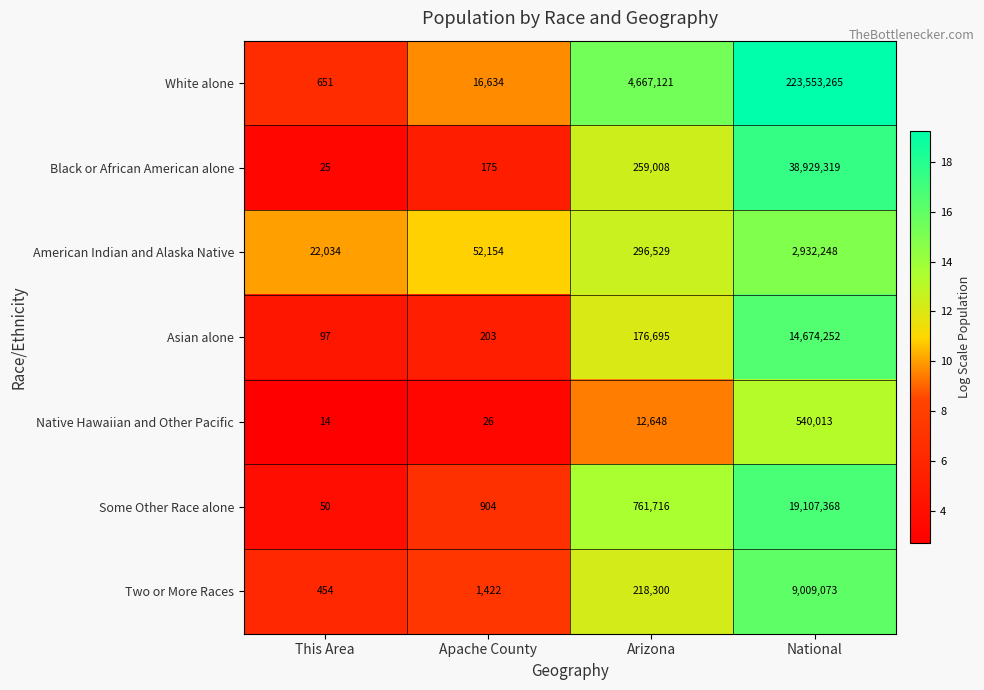

True or false: White alone has a value of 16634 at Apache County.

True